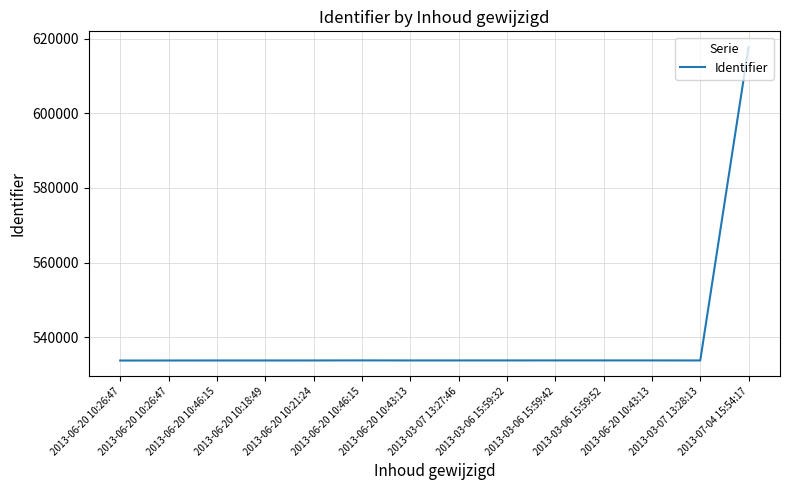

How many lines are shown in the chart?

1